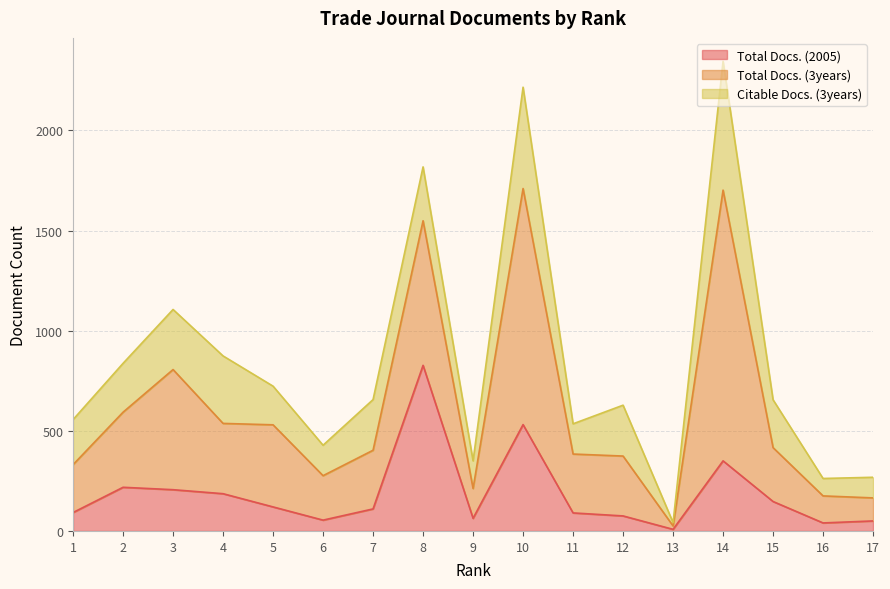

The Citable Docs. (3years) series shows 300 at 3. True or false?

True